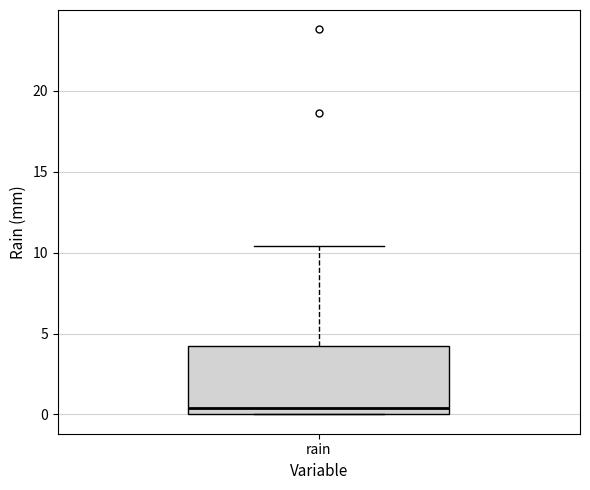

Transcribe this box plot: give where the median line is, the range the box spans, and where the two whiskers end, as read against the y-axis. The values are not printed on the chart, so give them approximately, as read against the axis.

median 0.5, box 0.0 to 4.0, whiskers 0.0 to 10.5